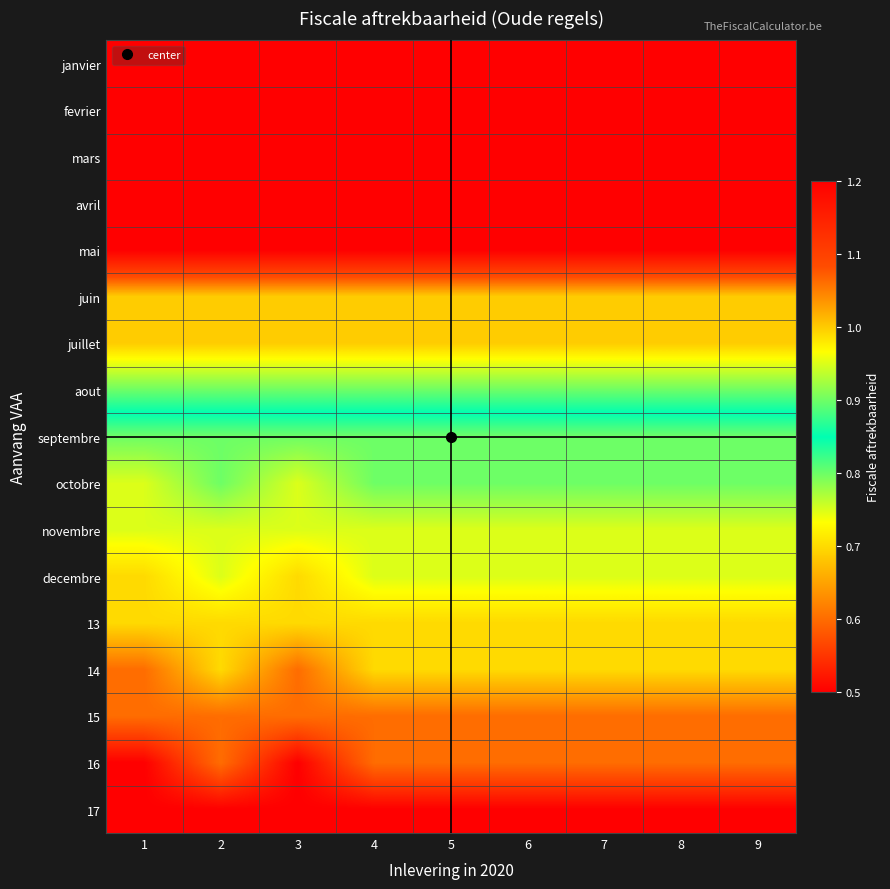

Reading right to left, list all the values displayed in this chart.

janvier: 9=1.2	8=1.2	7=1.2	6=1.2	5=1.2	4=1.2	3=1.2	2=1.2	1=1.2
fevrier: 9=1.2	8=1.2	7=1.2	6=1.2	5=1.2	4=1.2	3=1.2	2=1.2	1=1.2
mars: 9=1.2	8=1.2	7=1.2	6=1.2	5=1.2	4=1.2	3=1.2	2=1.2	1=1.2
avril: 9=1.2	8=1.2	7=1.2	6=1.2	5=1.2	4=1.2	3=1.2	2=1.2	1=1.2
mai: 9=1.2	8=1.2	7=1.2	6=1.2	5=1.2	4=1.2	3=1.2	2=1.2	1=1.2
juin: 9=1.0	8=1.0	7=1.0	6=1.0	5=1.0	4=1.0	3=1.0	2=1.0	1=1.0
juillet: 9=1.0	8=1.0	7=1.0	6=1.0	5=1.0	4=1.0	3=1.0	2=1.0	1=1.0
aout: 9=0.9	8=0.9	7=0.9	6=0.9	5=0.9	4=0.9	3=0.9	2=0.9	1=0.9
septembre: 9=0.8	8=0.8	7=0.8	6=0.8	5=0.8	4=0.8	3=0.8	2=0.8	1=0.8
octobre: 9=0.8	8=0.8	7=0.8	6=0.8	5=0.8	4=0.8	3=0.8	2=0.8	1=0.8
novembre: 9=0.8	8=0.8	7=0.8	6=0.8	5=0.8	4=0.8	3=0.8	2=0.8	1=0.8
decembre: 9=0.8	8=0.8	7=0.8	6=0.8	5=0.8	4=0.8	3=0.7	2=0.8	1=0.7
13: 9=0.7	8=0.7	7=0.7	6=0.7	5=0.7	4=0.7	3=0.7	2=0.7	1=0.7
14: 9=0.7	8=0.7	7=0.7	6=0.7	5=0.7	4=0.7	3=0.6	2=0.7	1=0.6
15: 9=0.6	8=0.6	7=0.6	6=0.6	5=0.6	4=0.6	3=0.6	2=0.6	1=0.6
16: 9=0.6	8=0.6	7=0.6	6=0.6	5=0.6	4=0.6	3=0.5	2=0.6	1=0.5
17: 9=0.5	8=0.5	7=0.5	6=0.5	5=0.5	4=0.5	3=0.5	2=0.5	1=0.5